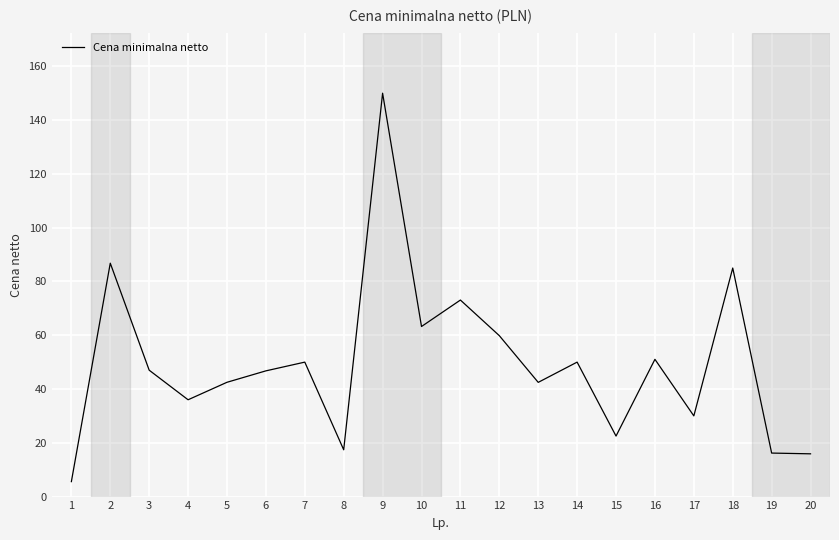

At which category does the chart reach its peak across all series?

9